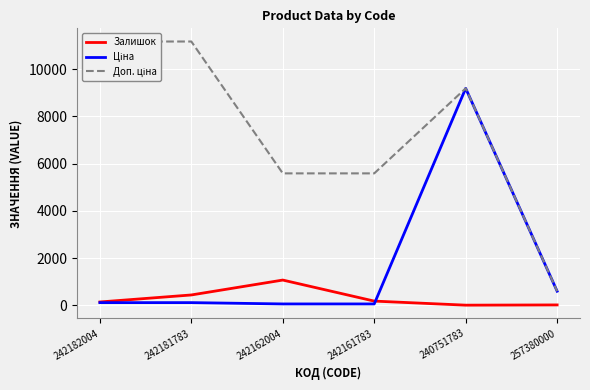

True or false: Залишок and Доп. ціна intersect in this chart.

False